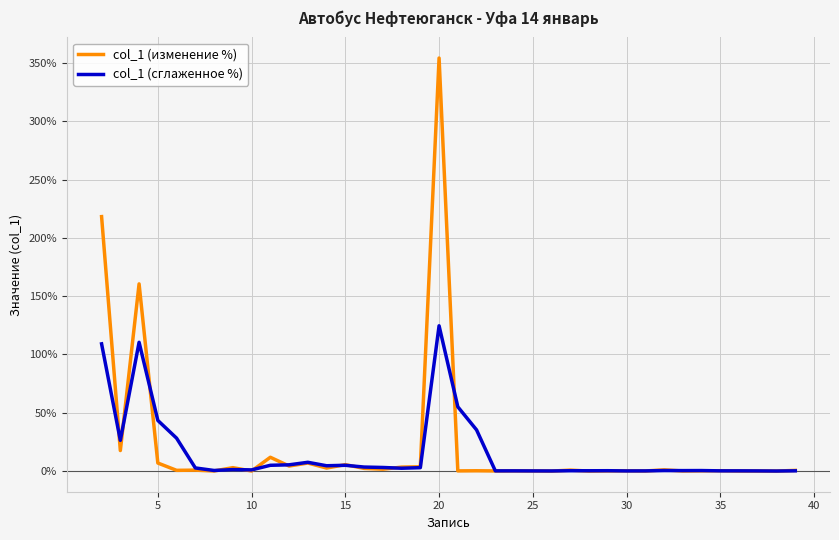

What are all the series names shown in the legend?

col_1 (изменение %), col_1 (сглаженное %)